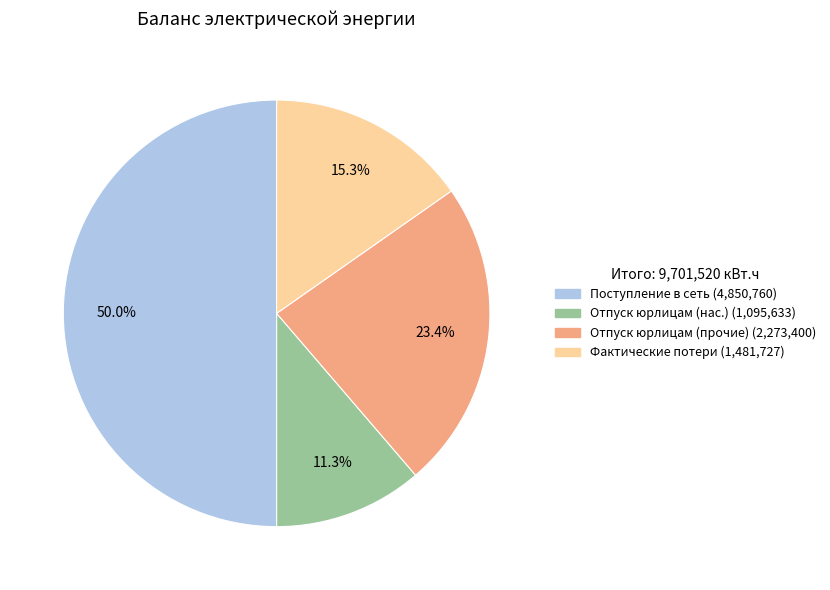

Rank the categories by value from lowest to highest.

Отпуск электроэнергии потребителям юридическим лицам, Фактические потери в сетях, Отпуск электроэнергии юридическим лицам, Поступление в сеть из смежных сетевых организаций